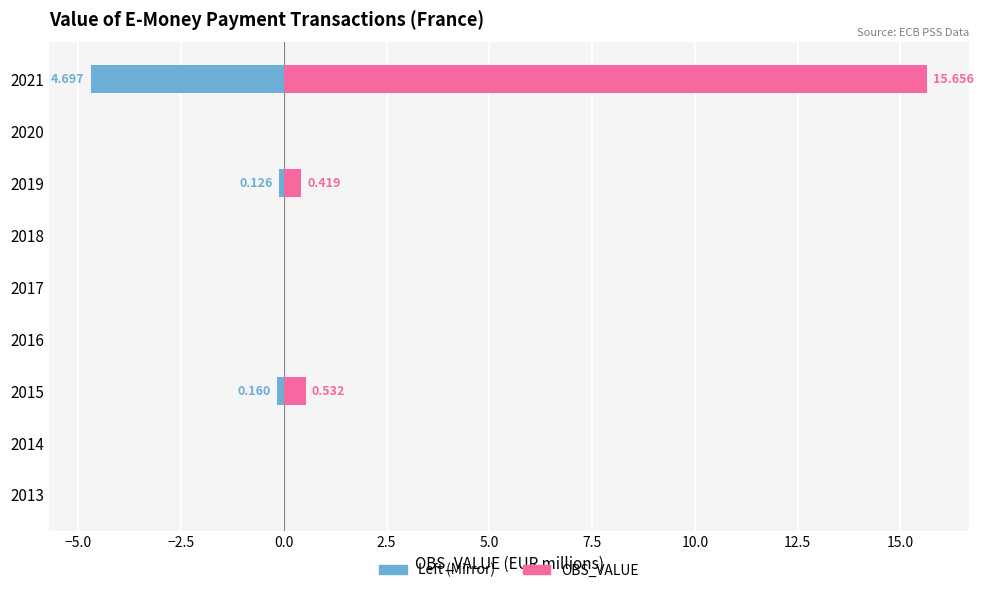

Which series has the largest range (max minus min)?

OBS_VALUE (right)